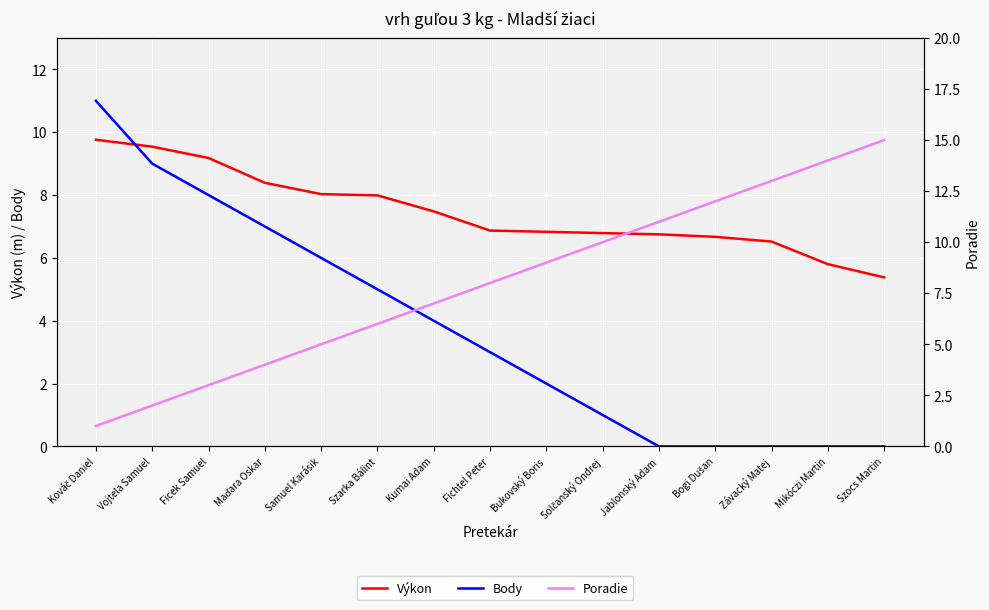

What is the highest value of the Výkon series?

9.8